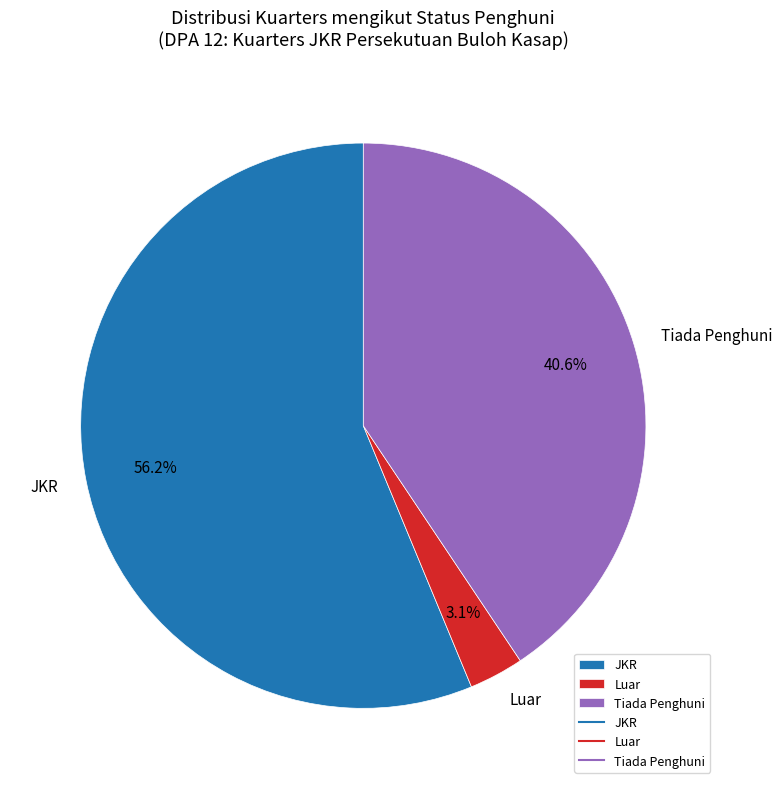

Which has a higher value, JKR or Tiada Penghuni?

JKR